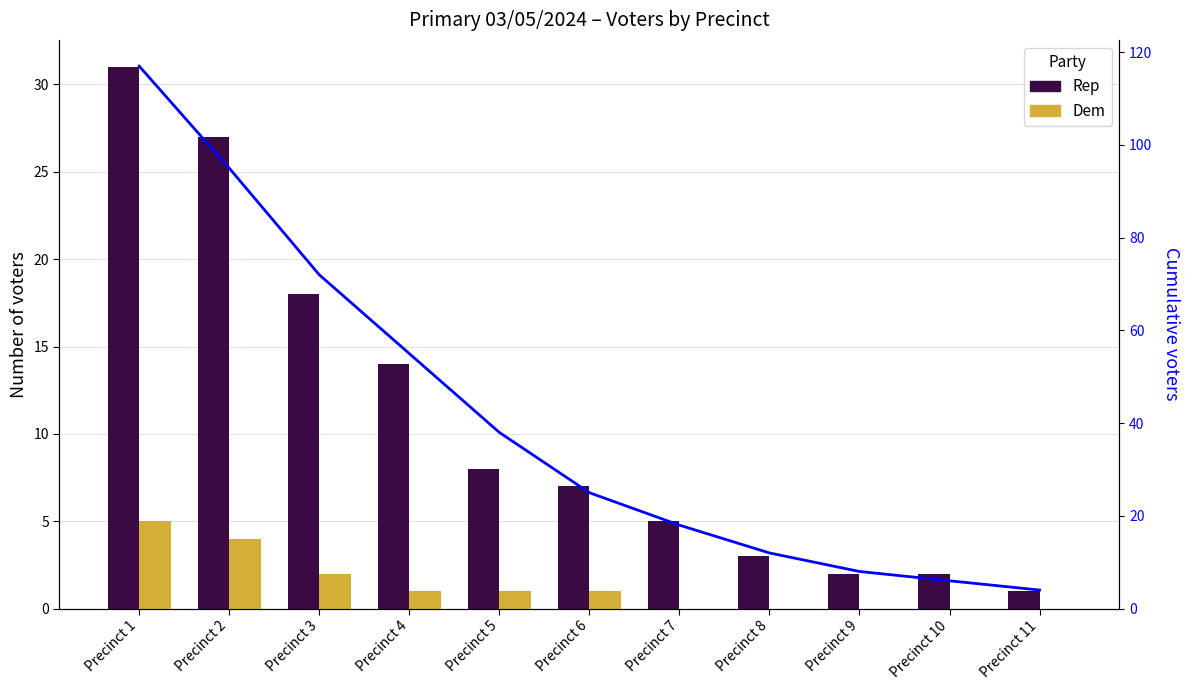

What is the difference between the maximum and second lowest values in the Rep series?

29